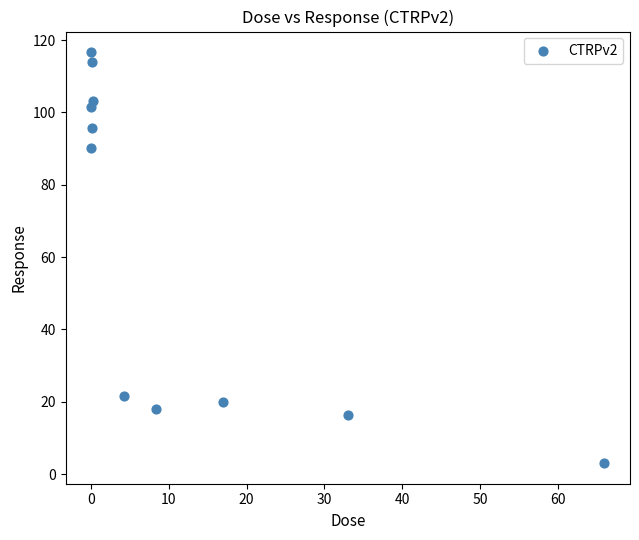

What is the range of Y values (max minus min)?

113.7